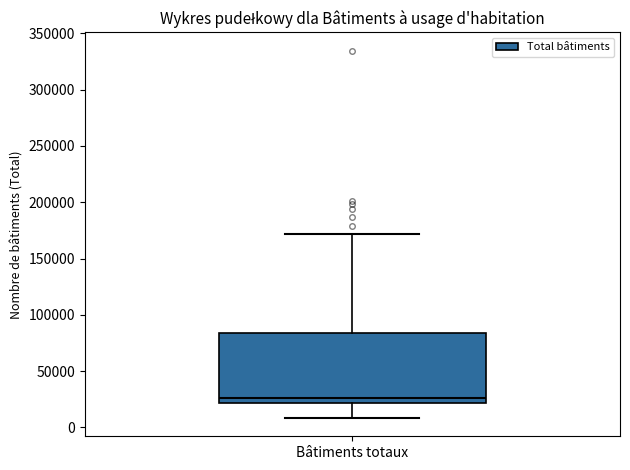

Transcribe this box plot: give where the median line is, the range the box spans, and where the two whiskers end, as read against the y-axis. The values are not printed on the chart, so give them approximately, as read against the axis.

median 25000, box 20000 to 85000, whiskers 10000 to 170000